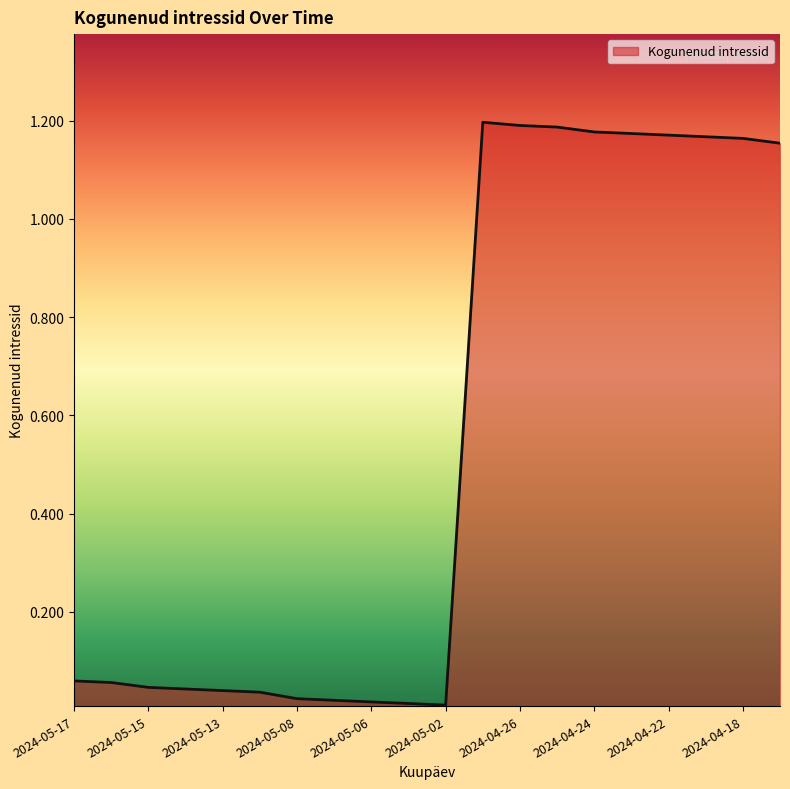

How many lines are shown in the chart?

1